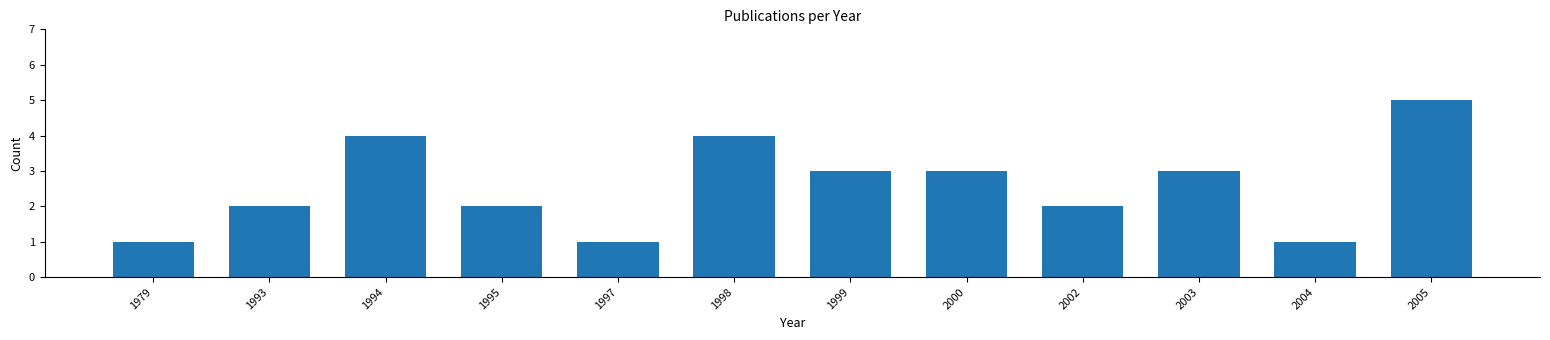

Reading right to left, what are all the values shown in this chart?

5	1	3	2	3	3	4	1	2	4	2	1